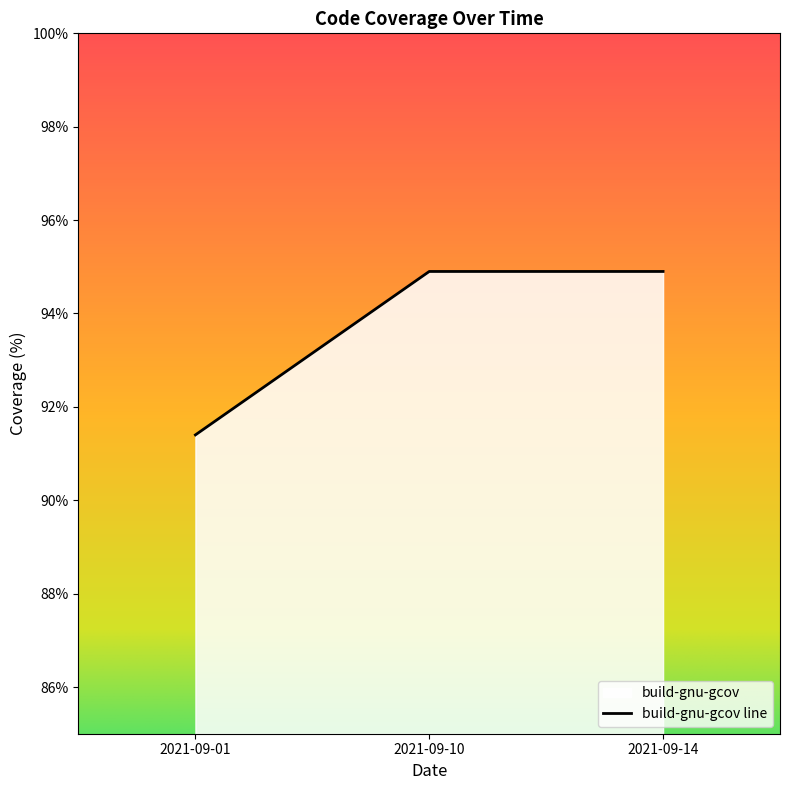

What is the sum of all values?

281.2